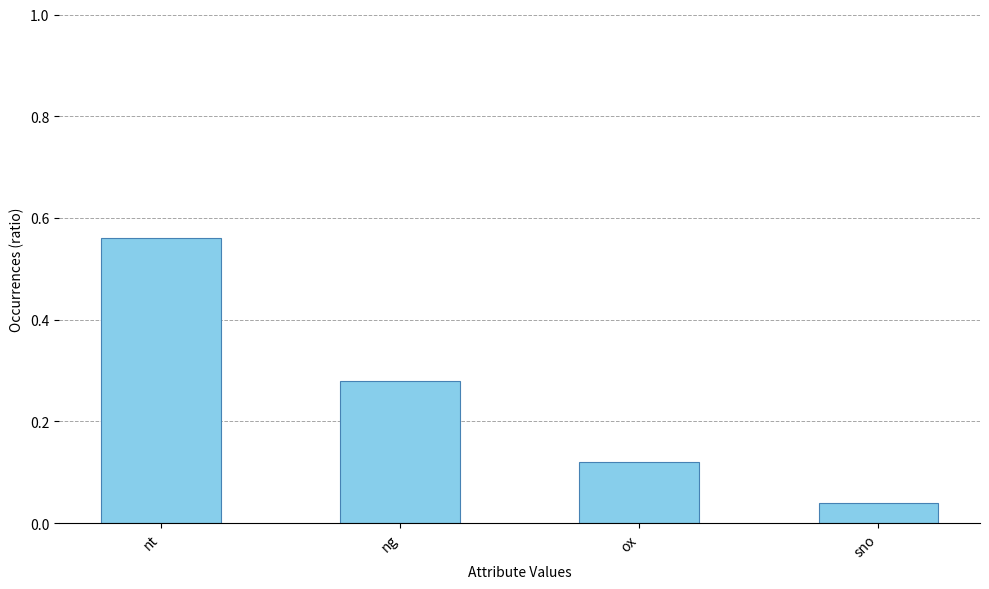

What position from the right is ox?

2